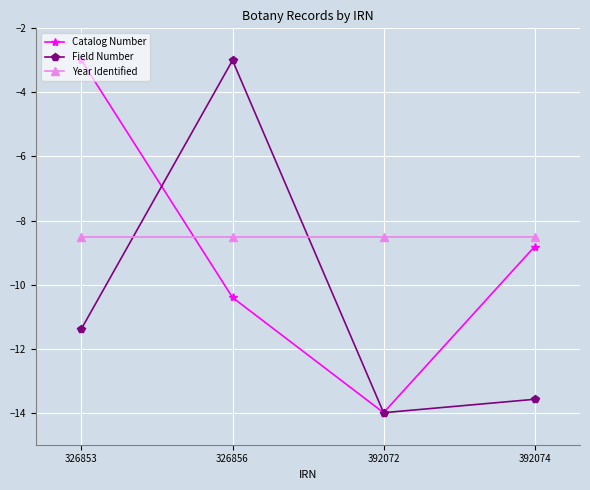

What are all the series names shown in the legend?

Catalog Number, Field Number, Year Identified